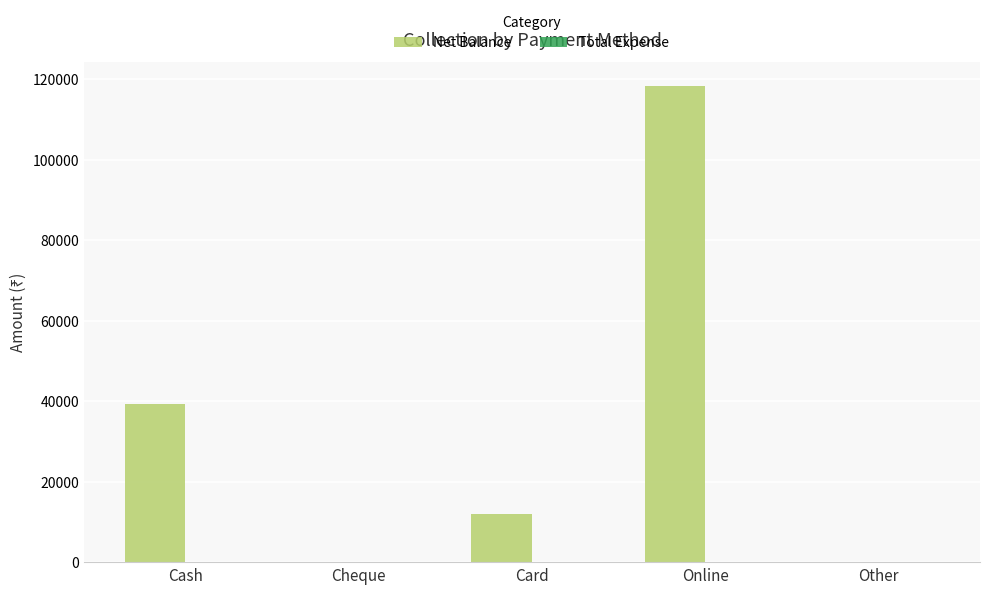

What is the change in value from Cheque to Card?

+12000